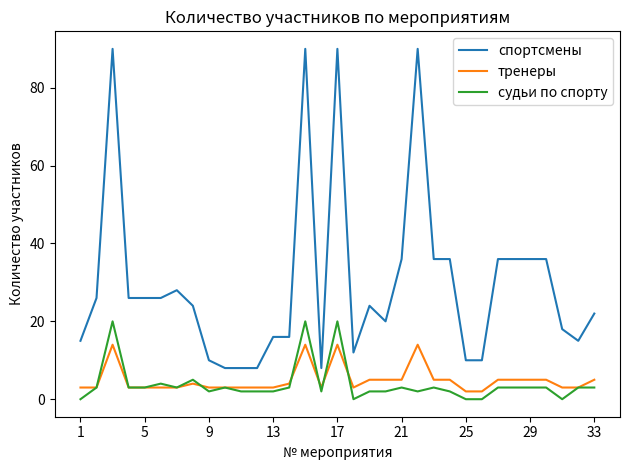

What is the sum of all судьи по спорту values?

129